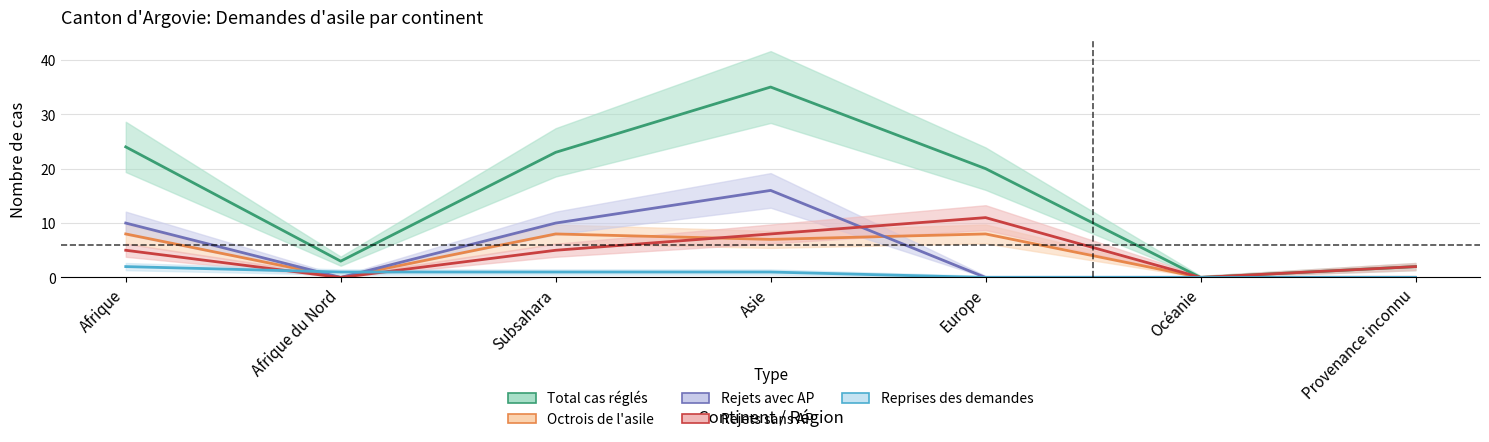

What is the greatest value displayed?

35